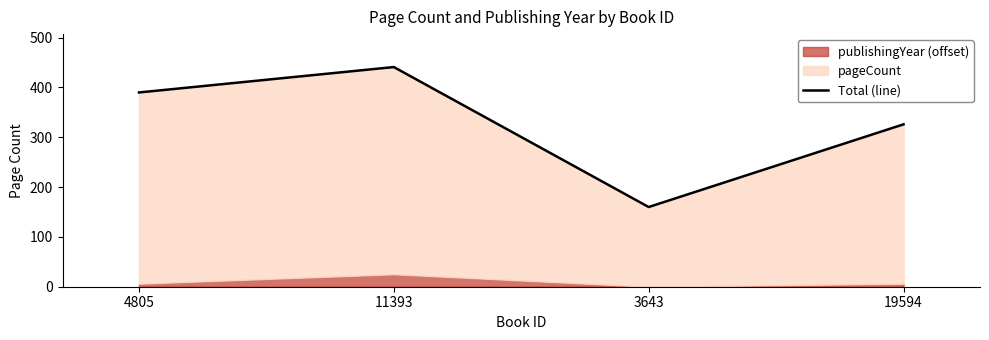

Count the values in the range 326 to 441.

3